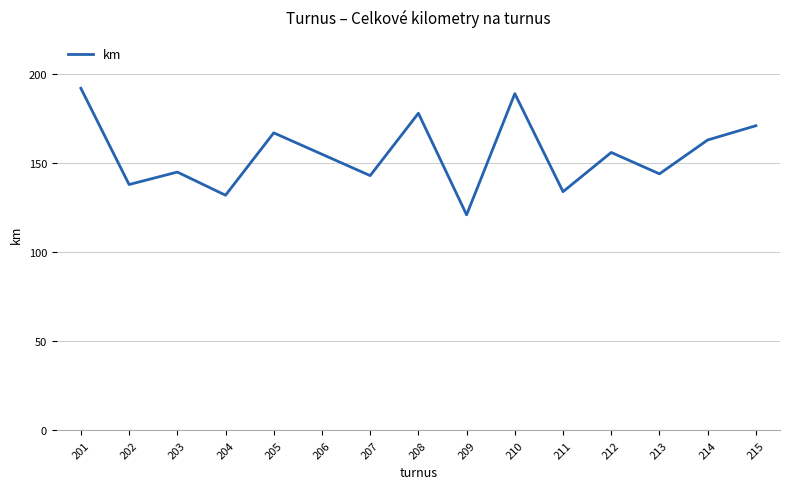

What is the sum of all values?

2328